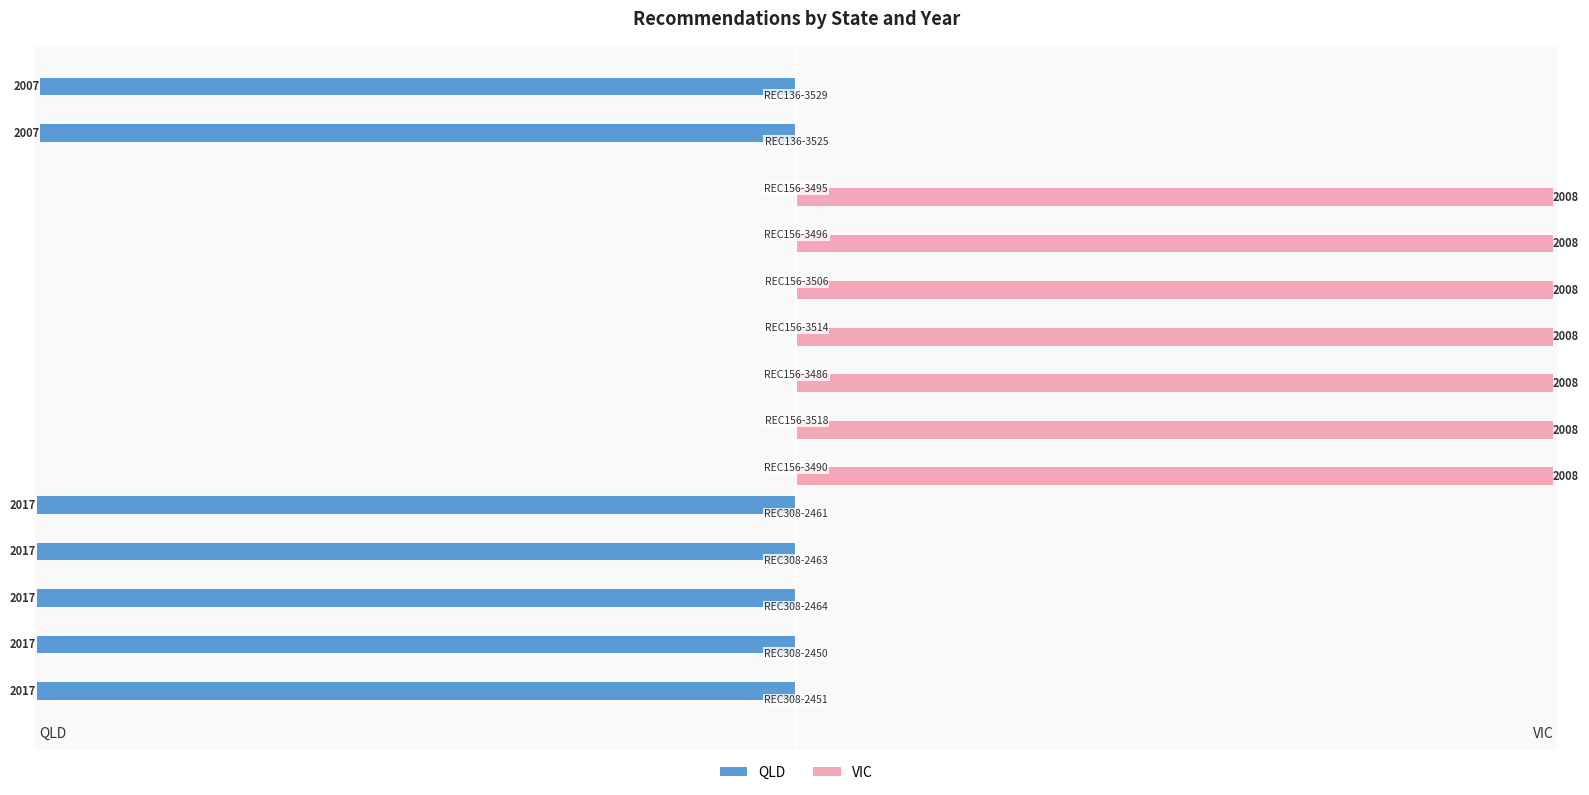

Rank the series by their maximum value, from lowest to highest.

QLD, VIC